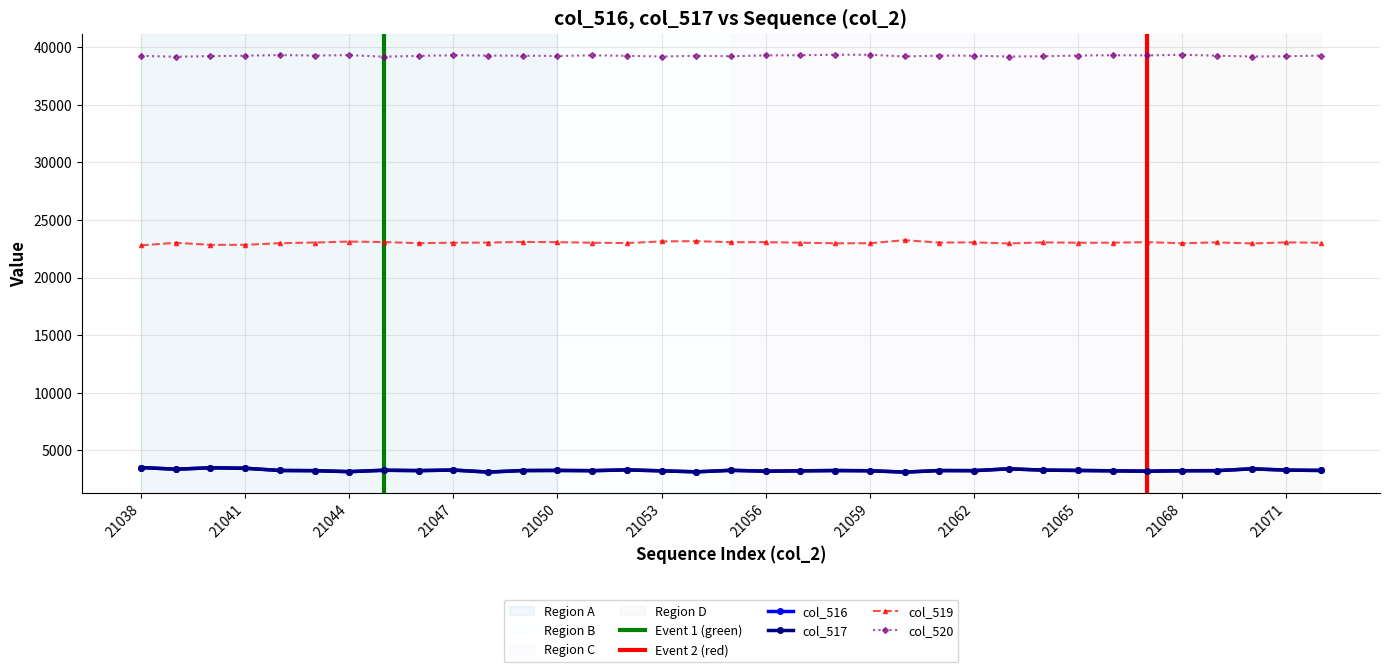

Which has a higher value, 21042 or 21069?

21042